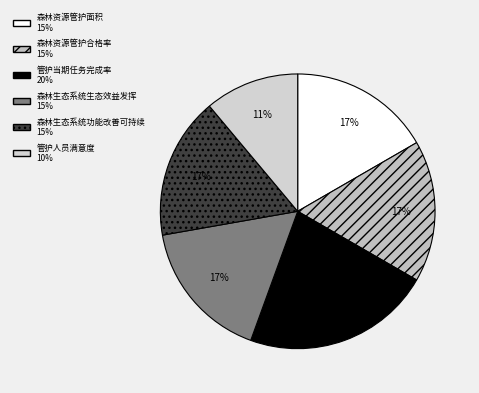

What is the total percentage of 森林生态系统生态效益发挥 and 森林资源管护合格率?

33.3%